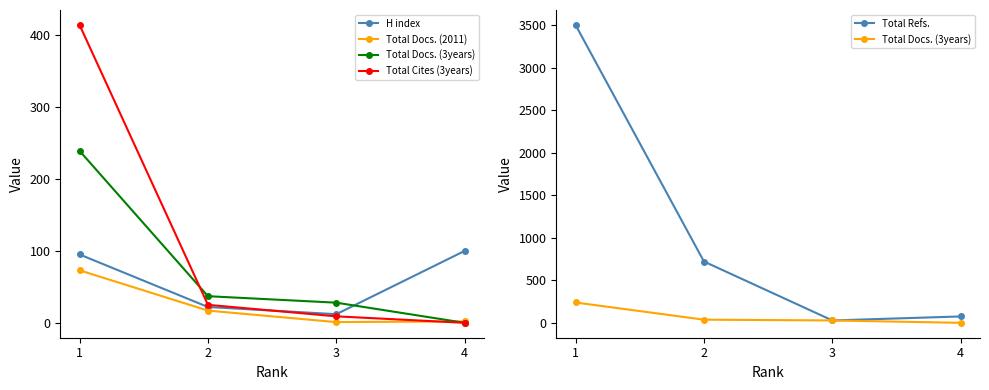

Which category has the lowest value in the Total Docs. (3years) series?

4